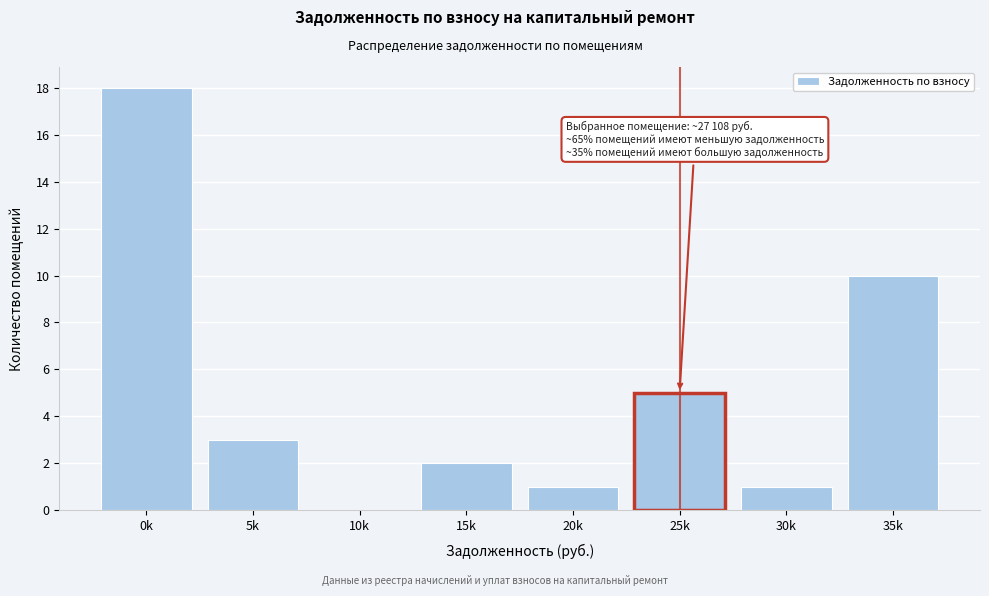

Reading left to right, list all the values displayed in this chart.

0k=18	5k=3	10k=0	15k=2	20k=1	25k=5	30k=1	35k=10